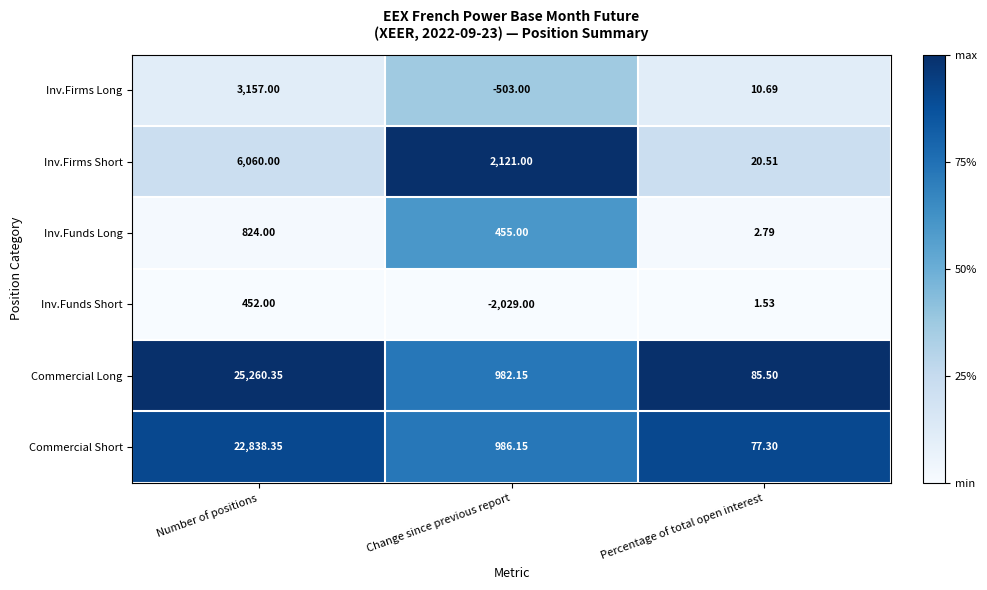

Rank the categories by Inv.Funds Short value from highest to lowest.

Number of positions, Percentage of total open interest, Change since previous report